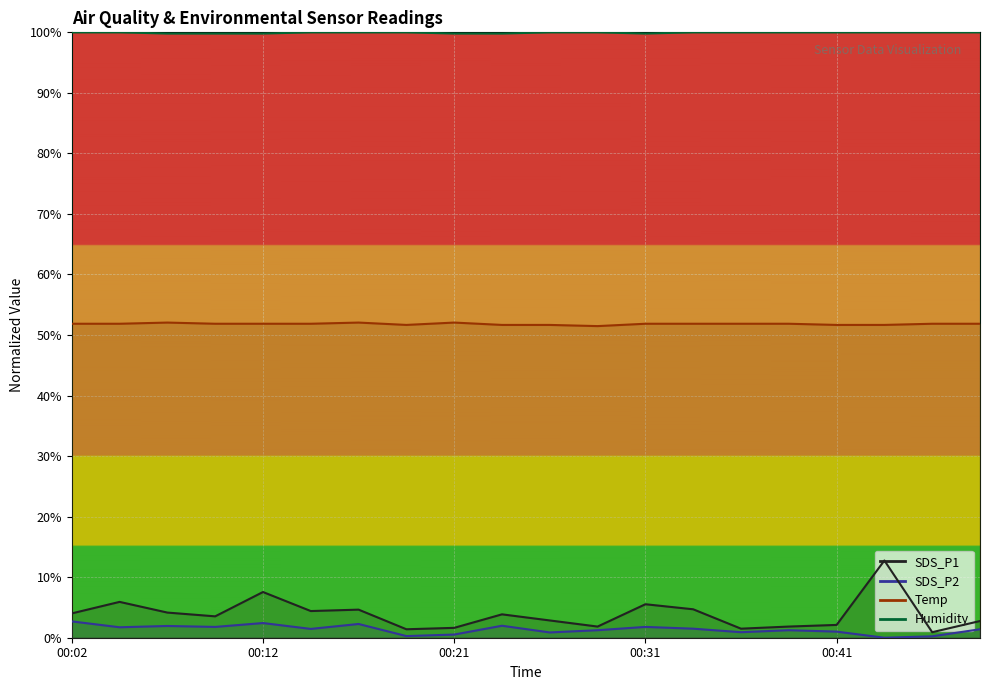

What is the value of the Humidity point at the 9th from the left?

1.0